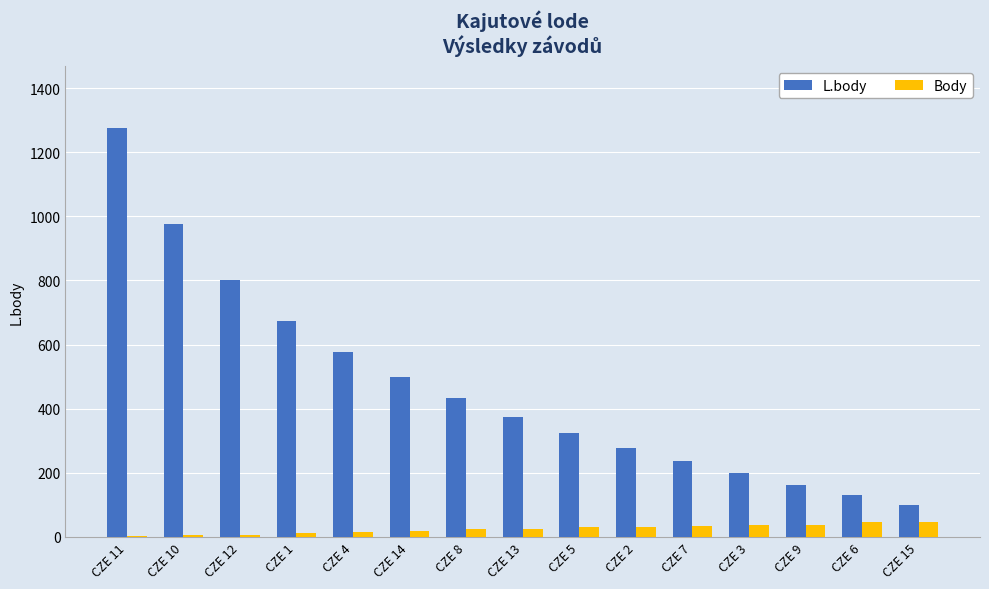

At which category does the chart reach its peak across all series?

CZE 11